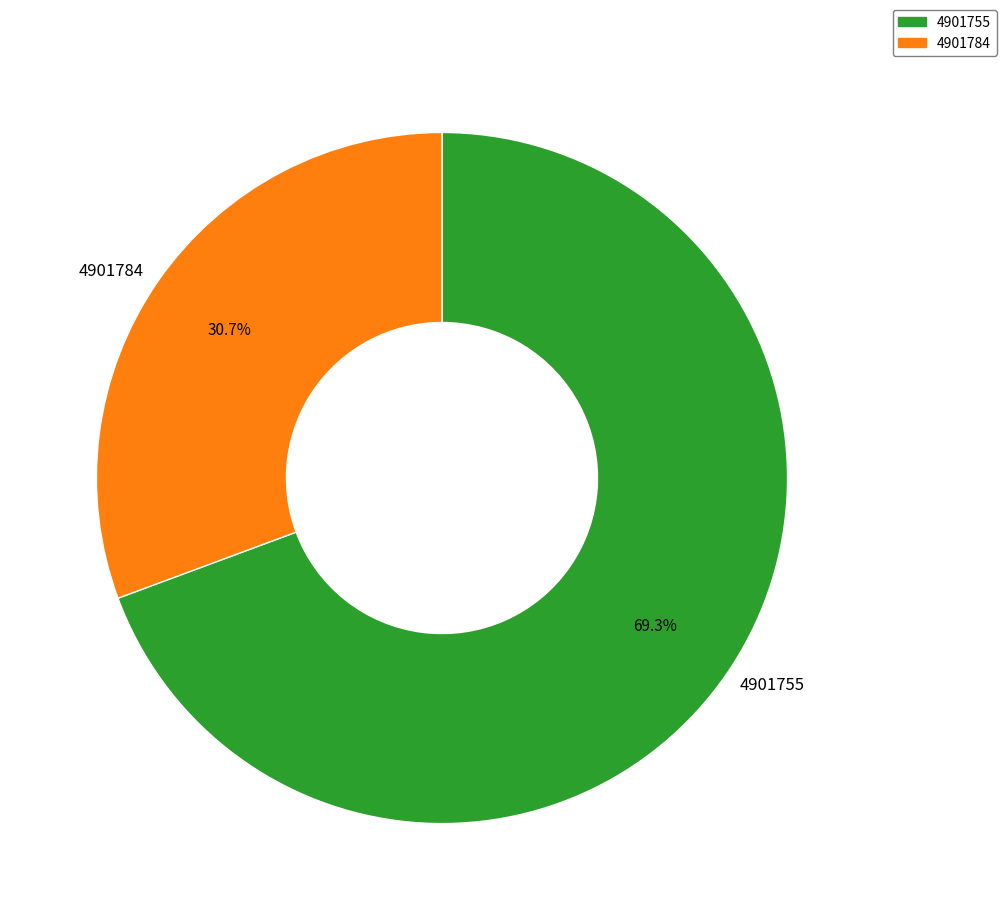

What is the smallest slice in the pie chart?

4901784